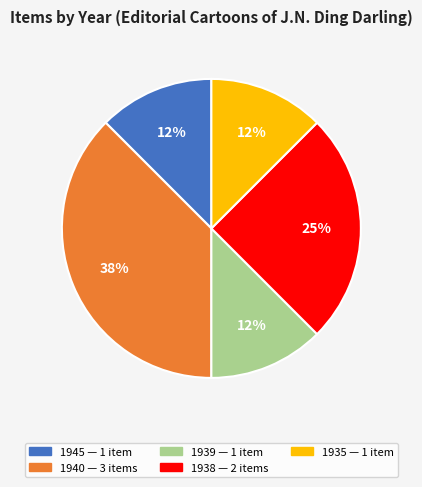

To the nearest percent, what is the average slice percentage?

20%